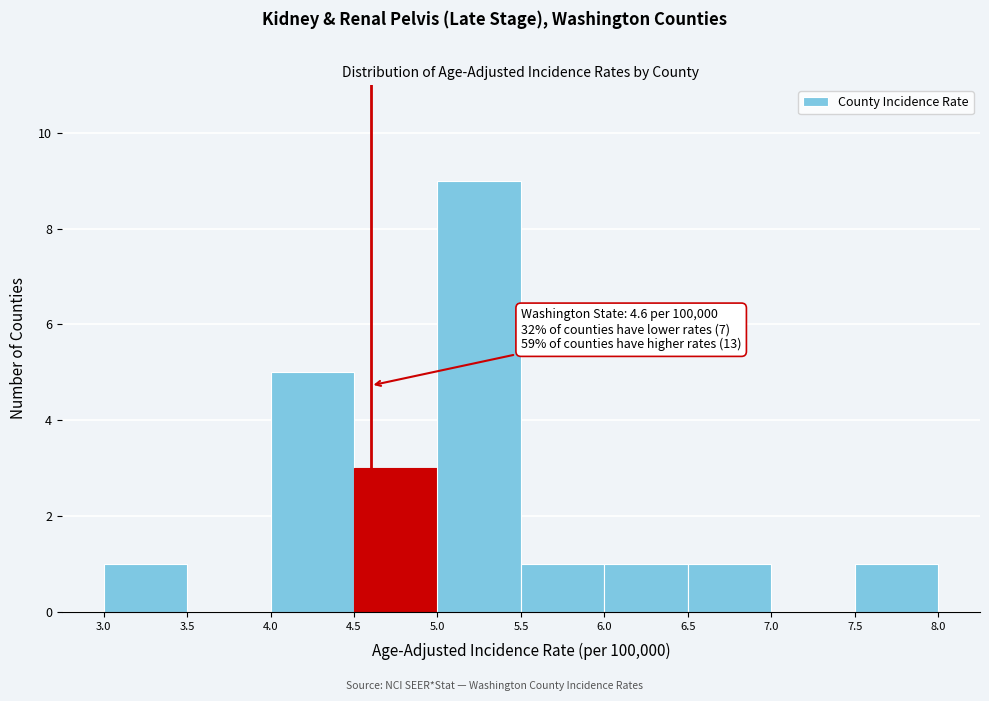

Over which range of the x-axis is the bar tallest?

5.0 to 5.5